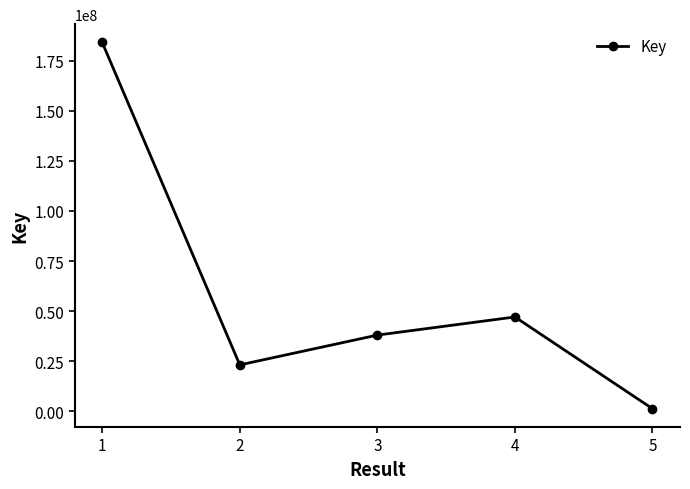

What is the ratio of the value at 2 to the value at 4?

0.5